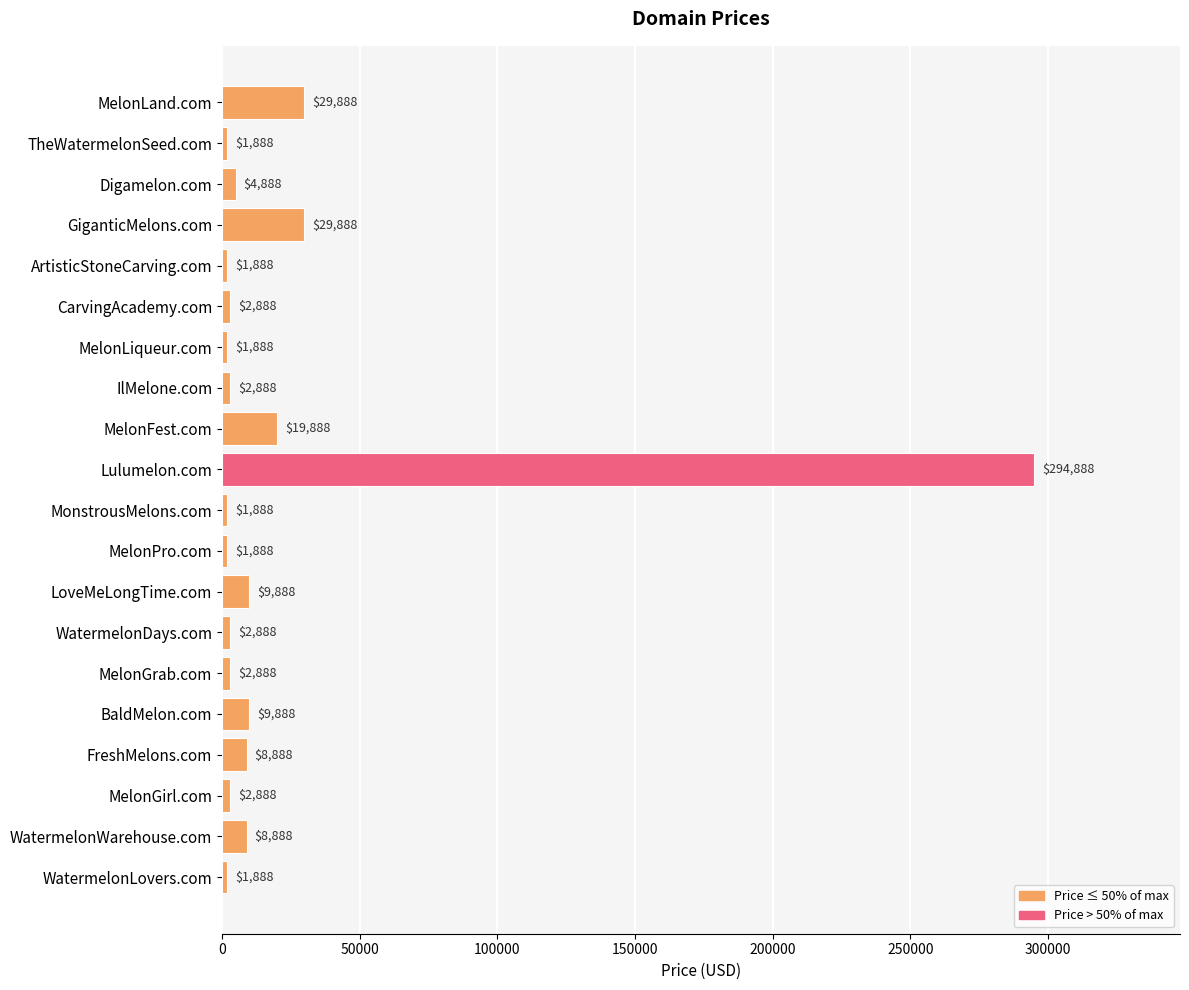

Reading top to bottom, extract all data points from this chart.

29888	1888	4888	29888	1888	2888	1888	2888	19888	294888	1888	1888	9888	2888	2888	9888	8888	2888	8888	1888